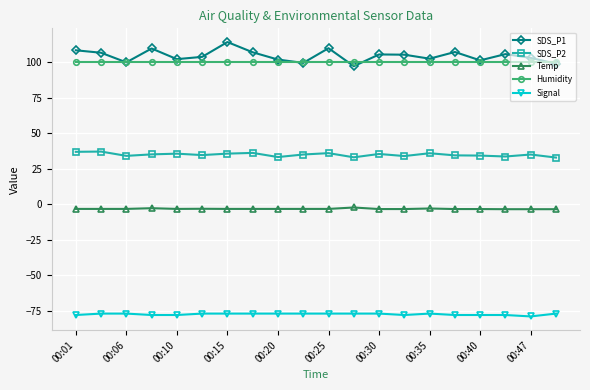

What is the value of the SDS_P2 point at the 19th from the left?

35.0